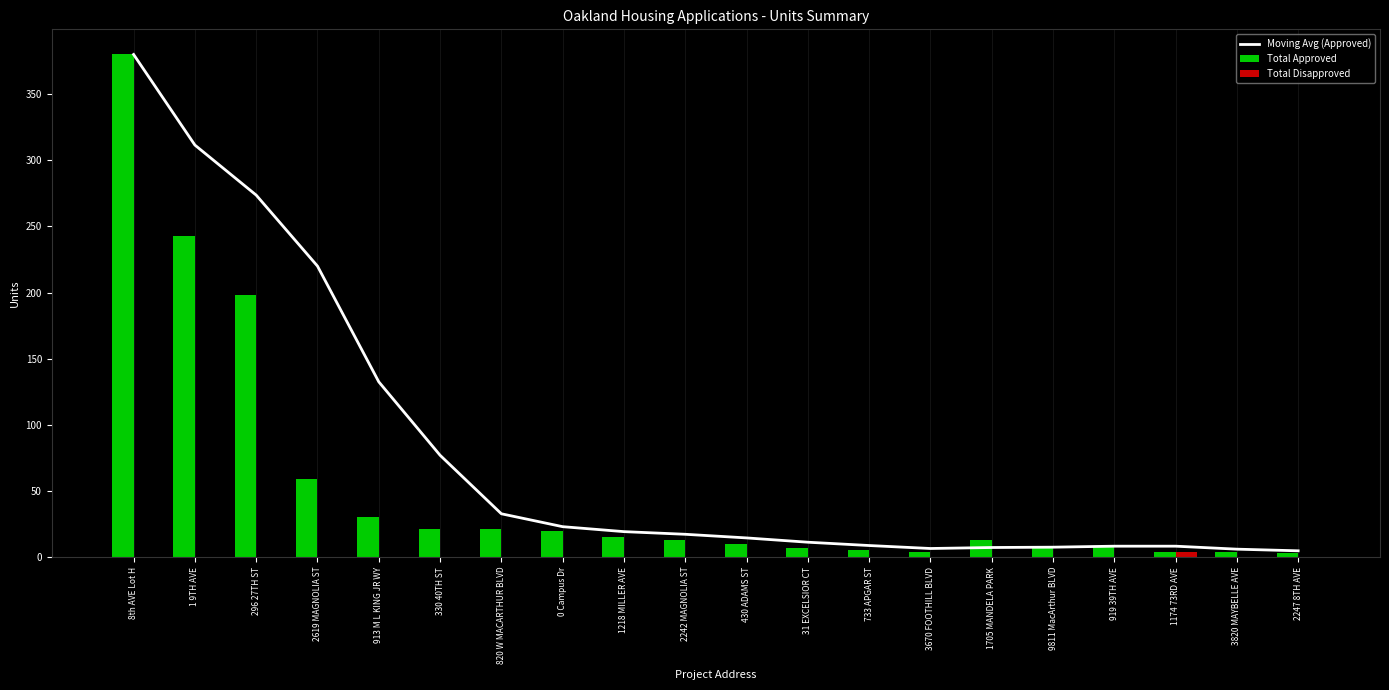

At which label does Total Disapproved reach its minimum?

8th AVE Lot H